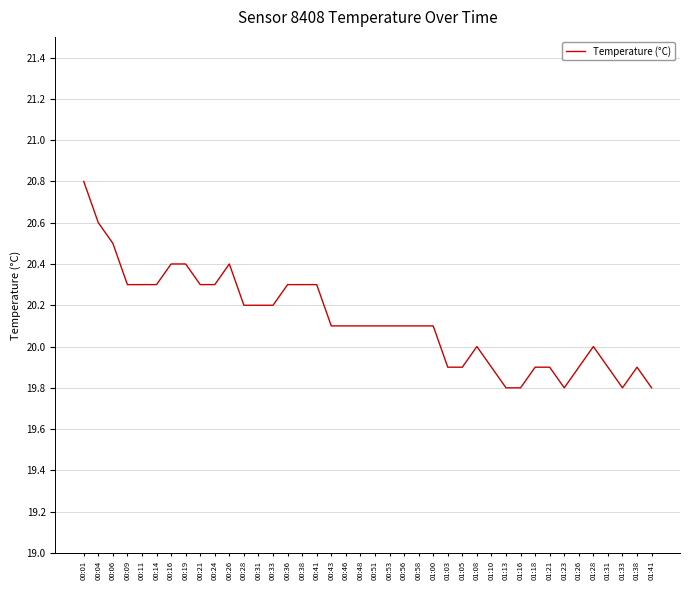

What is the sum of the values at 00:33 and 00:53?

40.3